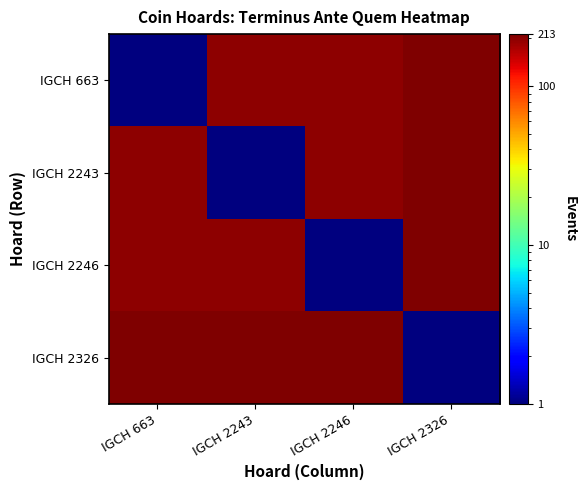

Between IGCH 2326 and IGCH 663, which is larger?

IGCH 2326